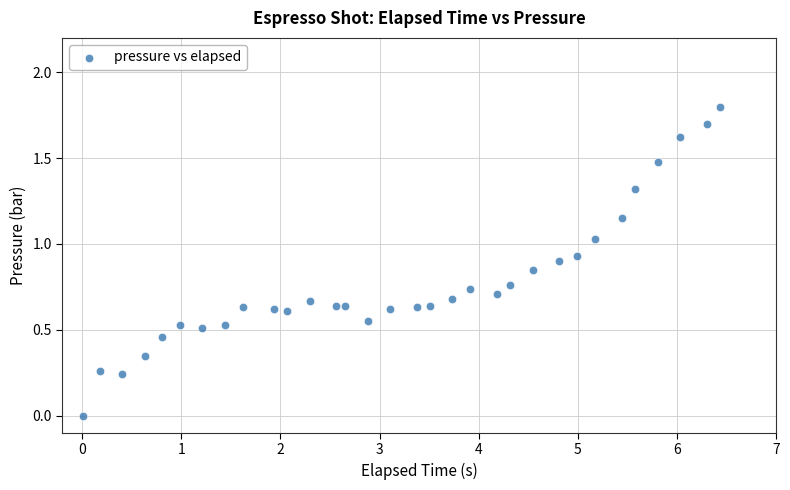

What is the range of Y values (max minus min)?

1.8